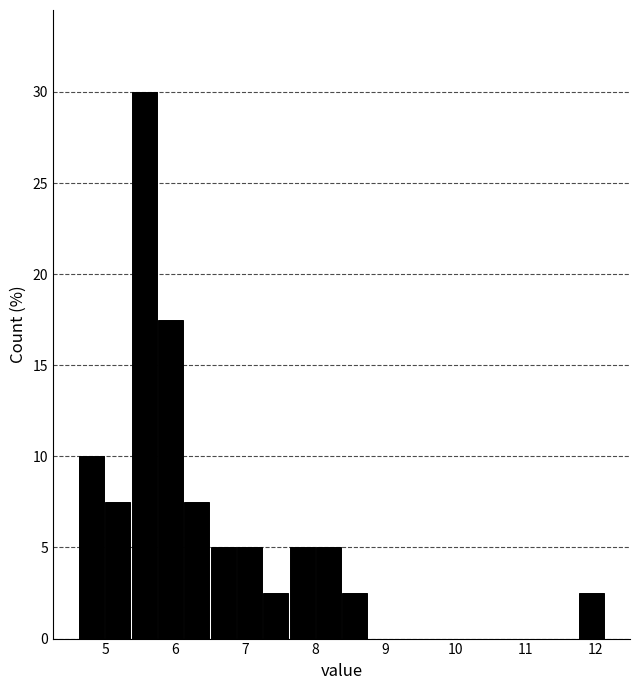

Read against the x-axis, roughly where is the centre of the tallest bar?

5.6